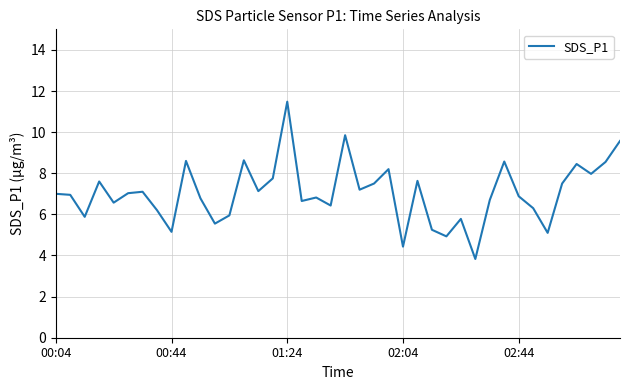

What is the maximum value shown in the chart?

11.5